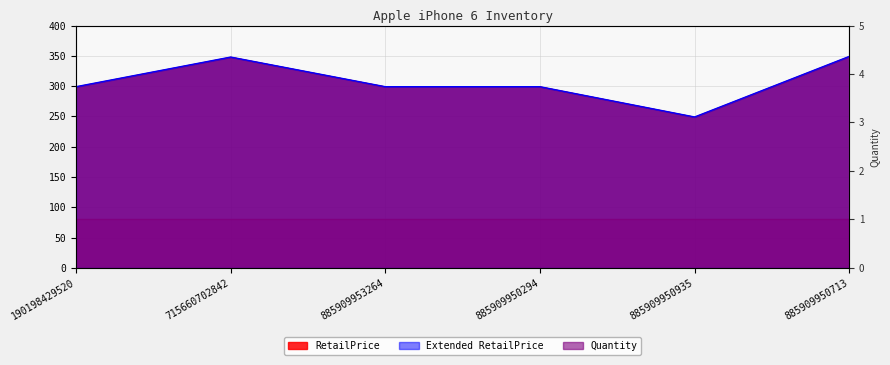

True or false: RetailPrice and Extended RetailPrice cross at least once.

False